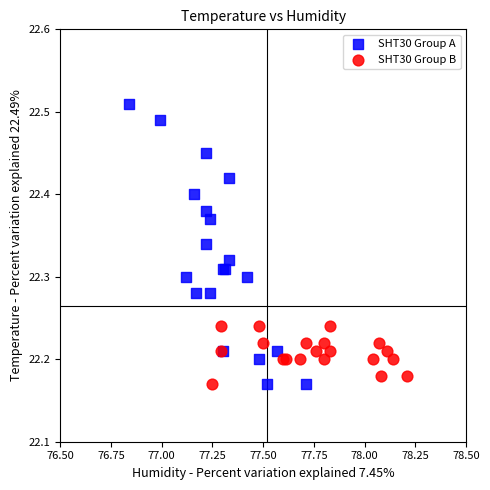

Which series has the widest spread of Y values?

SHT30 Group A